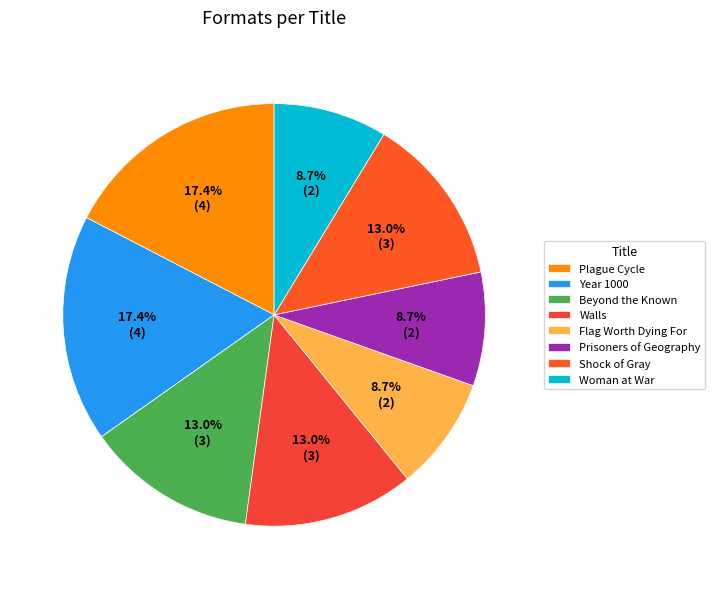

Does any single category account for the majority?

No